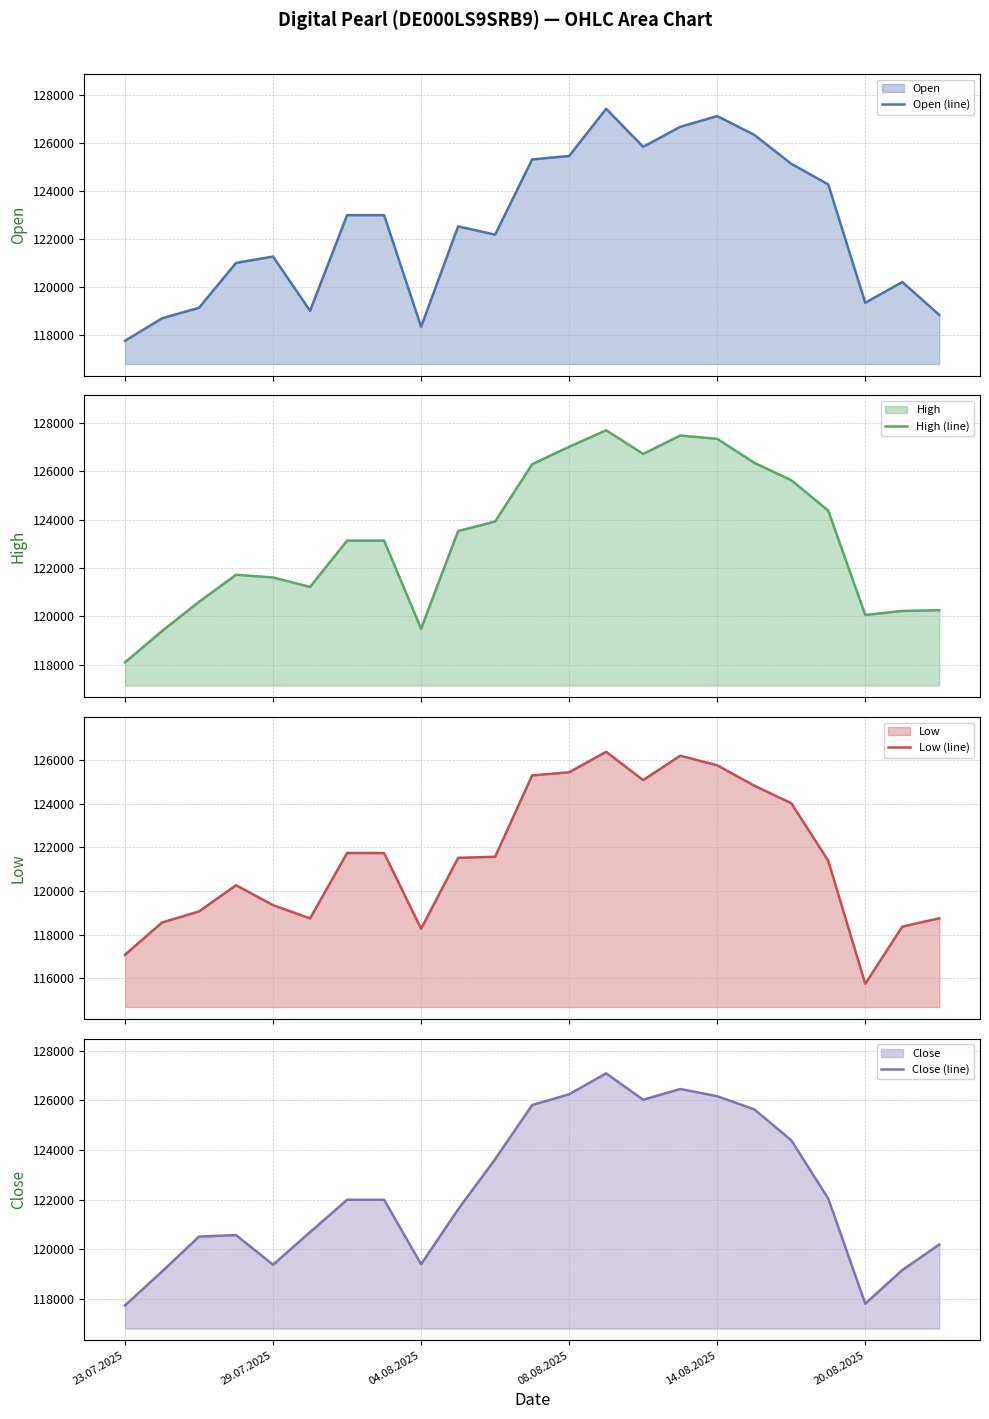

What is the value of the Low (line) point at the 19th from the left?

124025